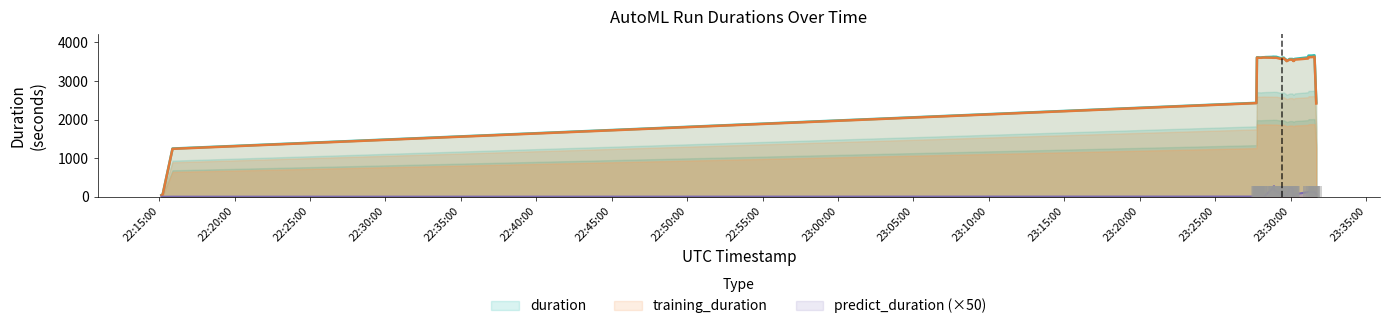

What are all the series names shown in the legend?

training_duration, duration, predict_duration